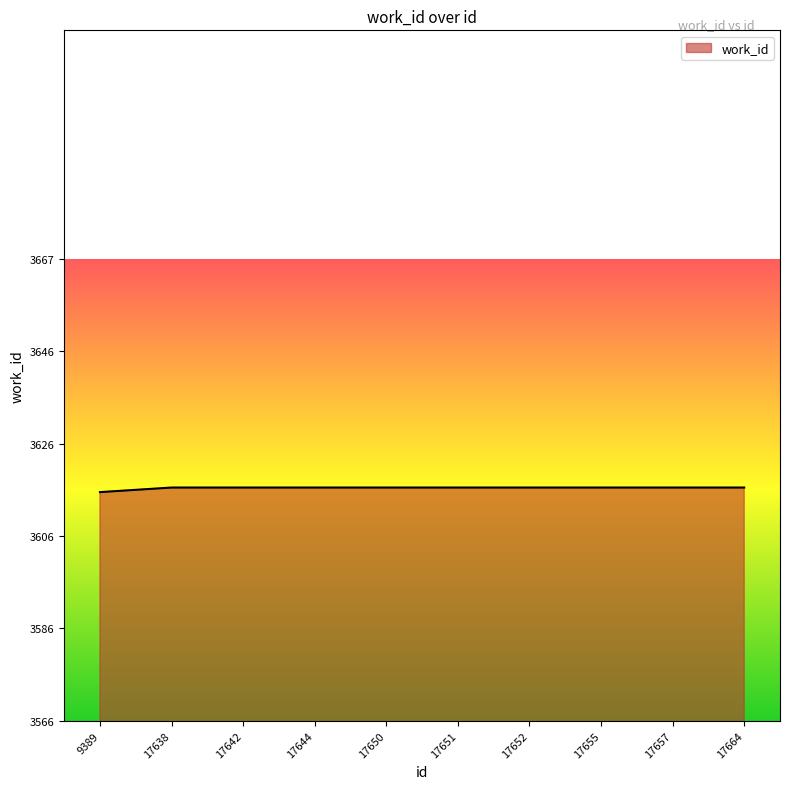

What is the ratio of the value at 17655 to the value at 17651?

1.0